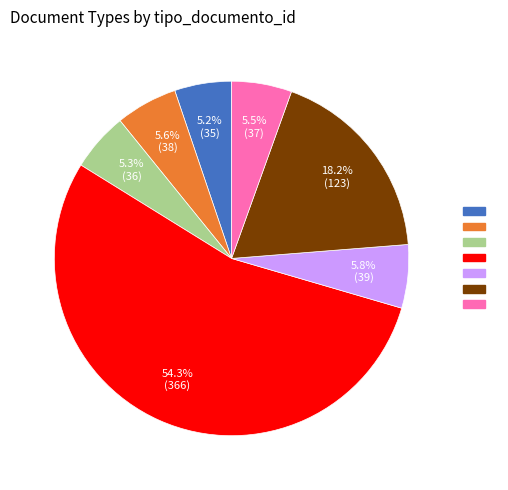

Does any single category account for the majority?

Yes